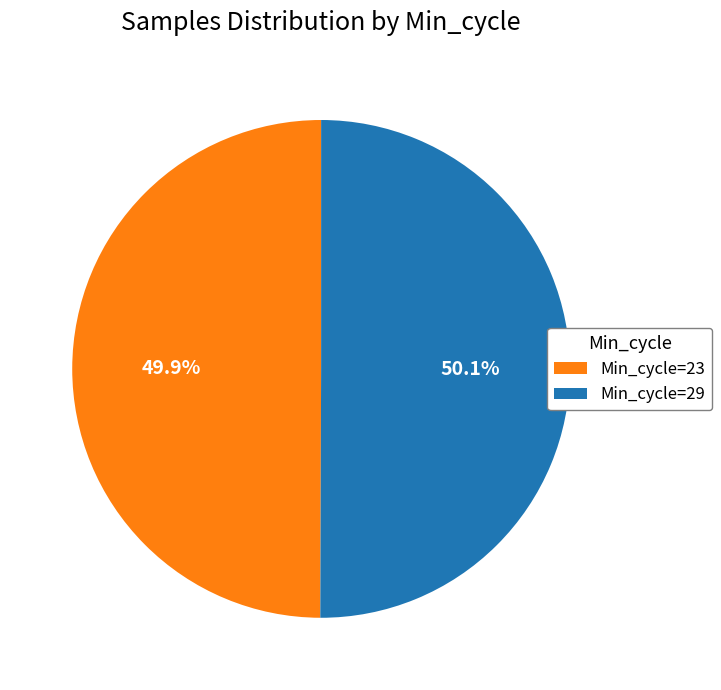

Is there any slice that represents more than half of the pie?

Yes